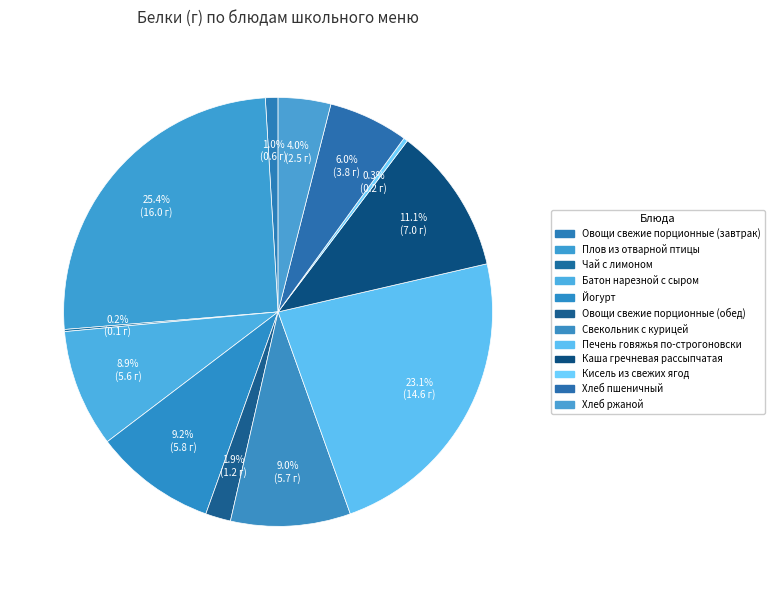

Count the number of slices in the pie.

12